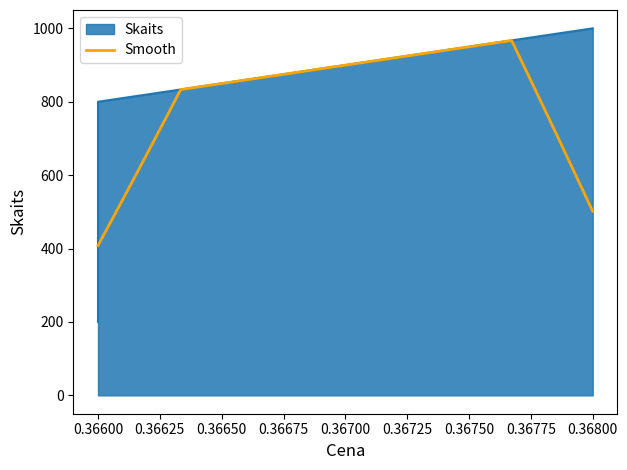

What is the difference between the values at 0.366 and 0.366?

600